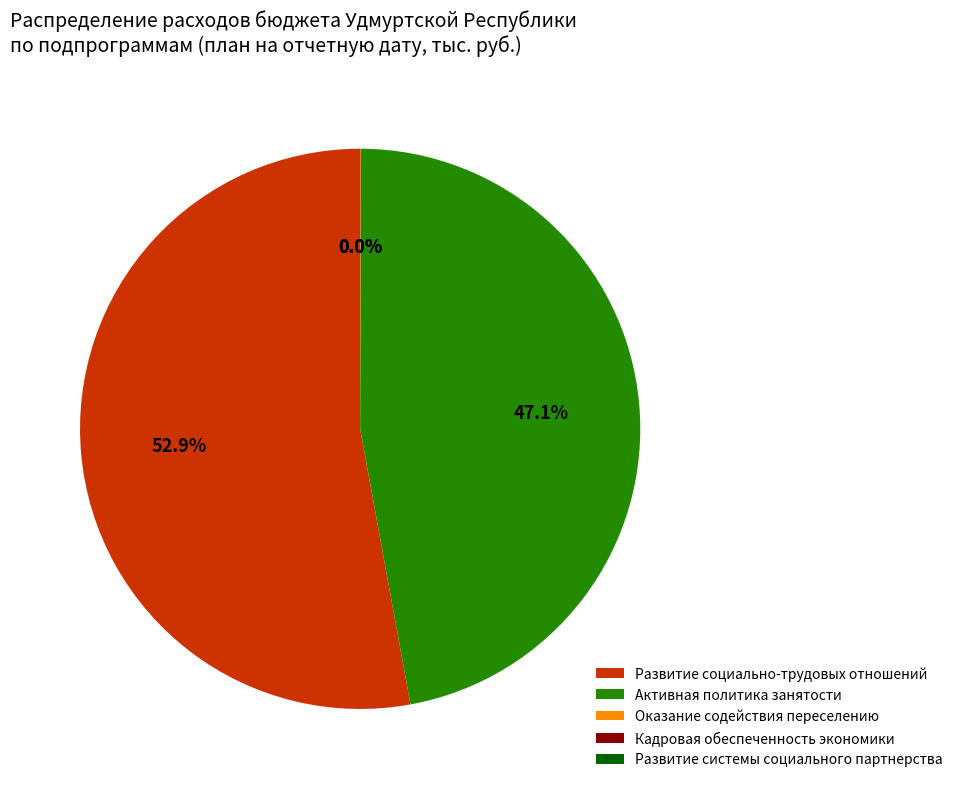

To the nearest percent, what portion does Активная политика занятости represent?

47%